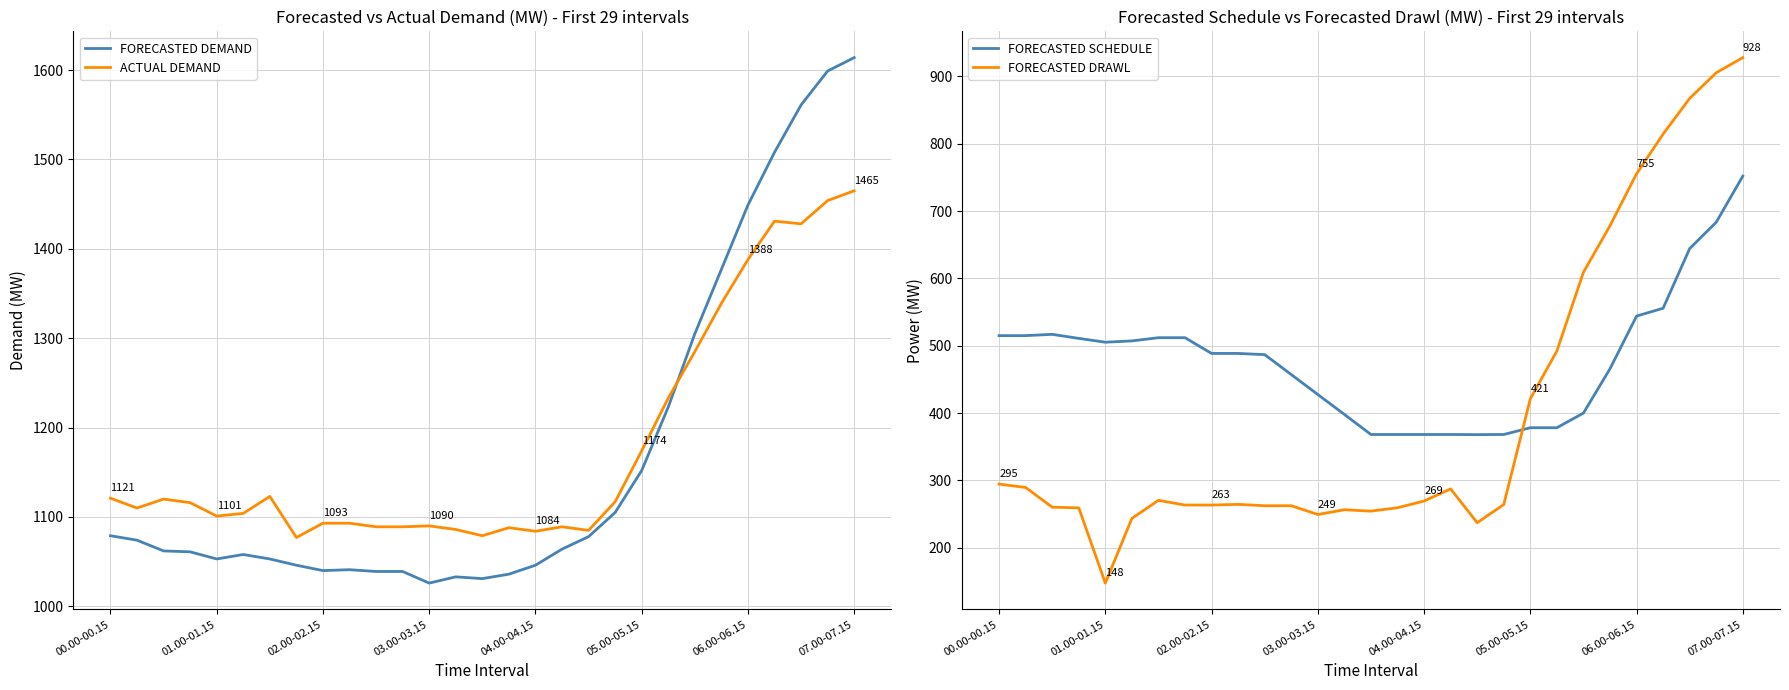

What is the difference between the maximum and minimum values in the FORECASTED DRAWL series?

780.3